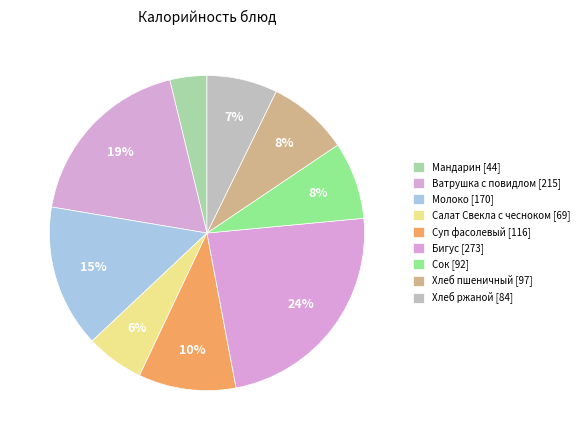

Is there any slice that represents more than half of the pie?

No